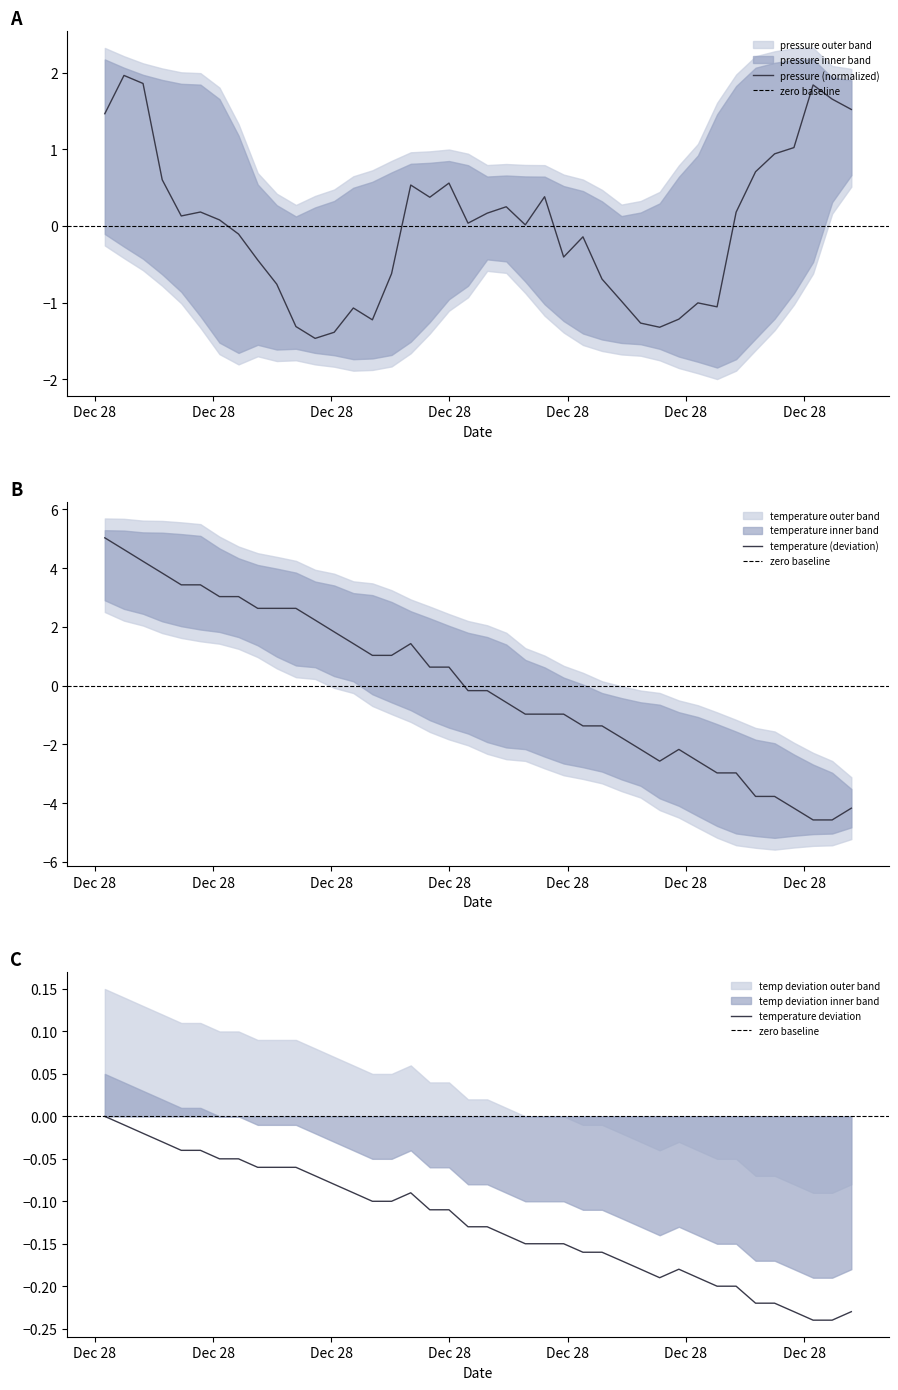

What is the maximum value for pressure (normalized)?

2.0